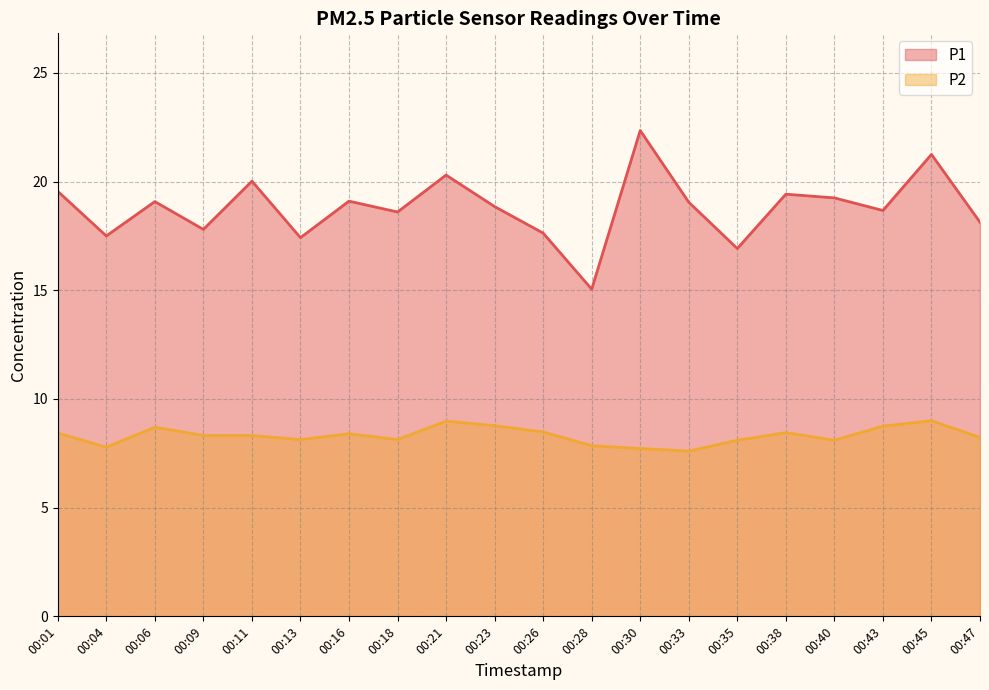

At which category does P2 reach its first local valley?

00:04